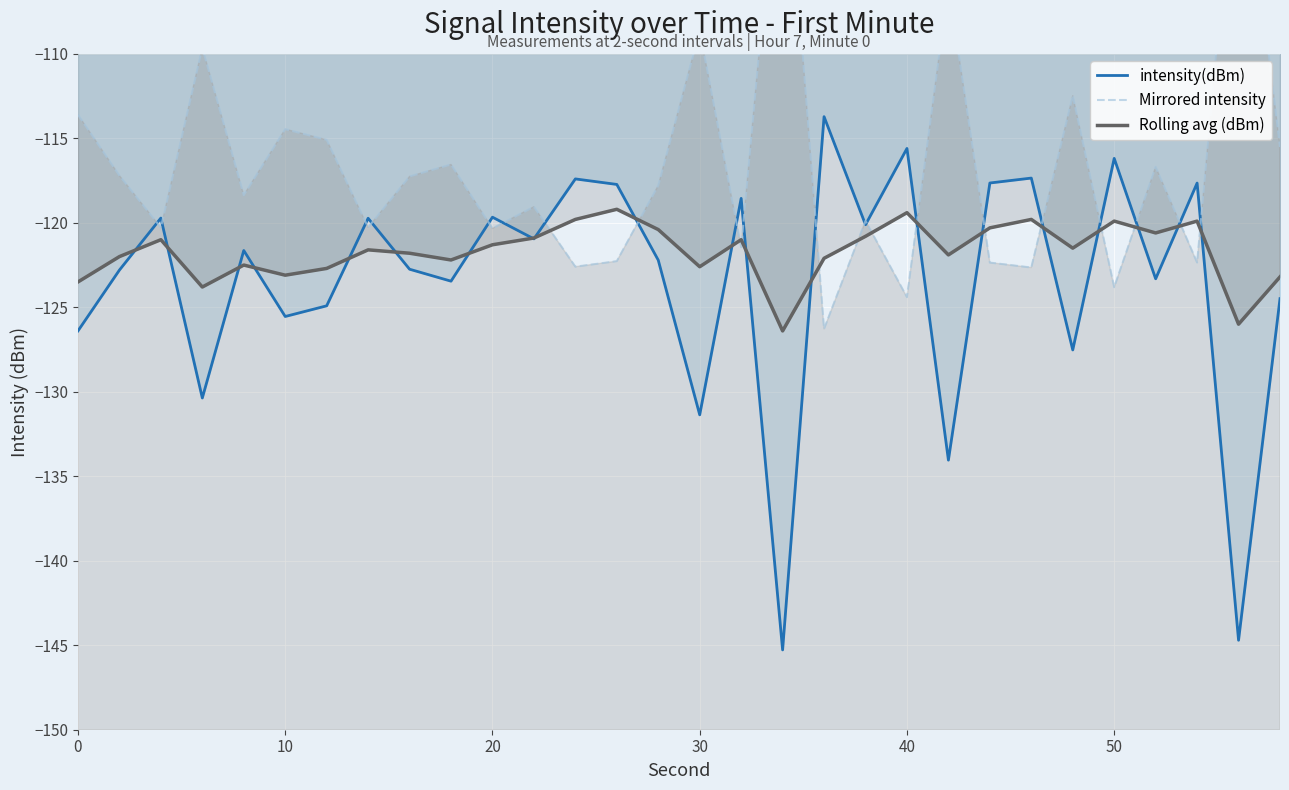

How many values in the Mirrored intensity series exceed -117?

12